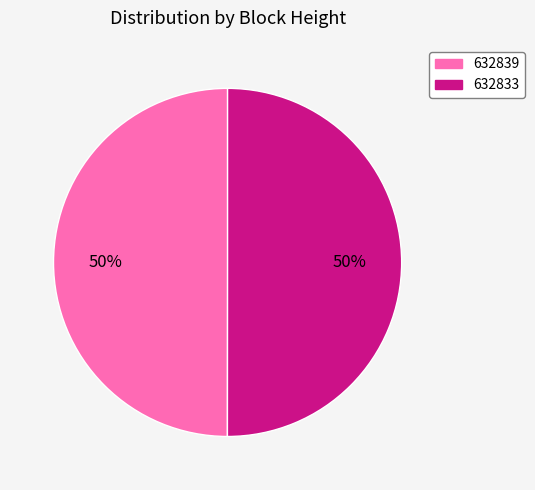

Approximately how many times larger is the value at 632833 compared to 632839?

1.0